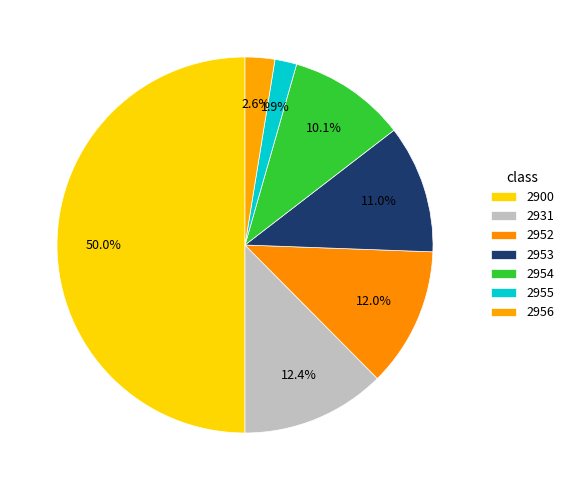

What is the largest slice in the pie chart?

2900